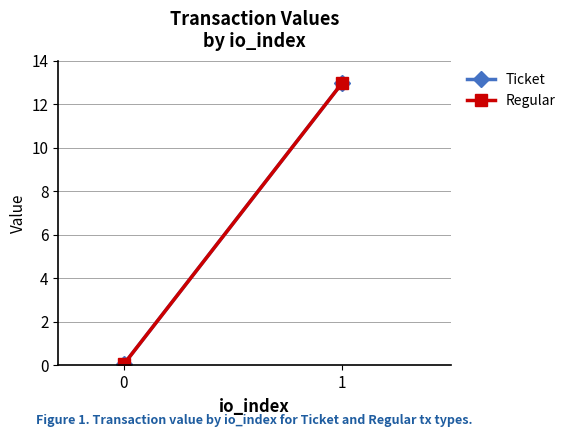

Reading left to right, transcribe all the data shown in this chart.

Ticket: 0.0	13.0
Regular: 0.0	13.0